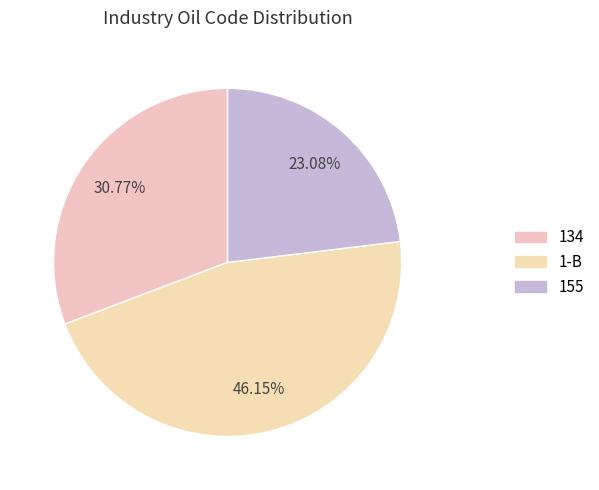

Approximately how many times larger is the value at 134 compared to 155?

1.3